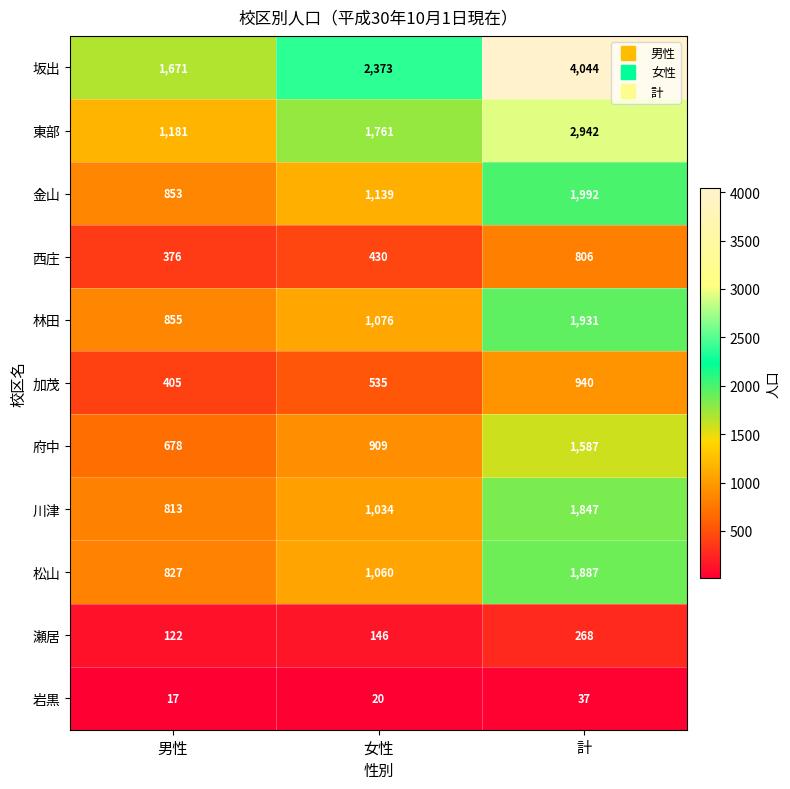

At which label is 東部 closest to 2061?

女性